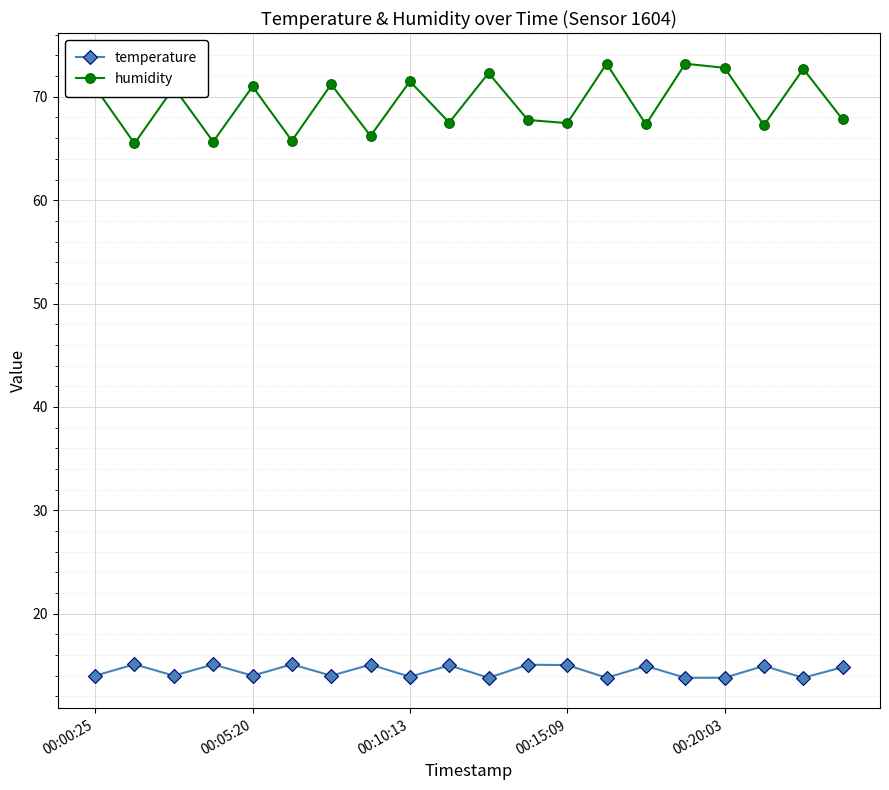

True or false: temperature and humidity cross at least once.

False